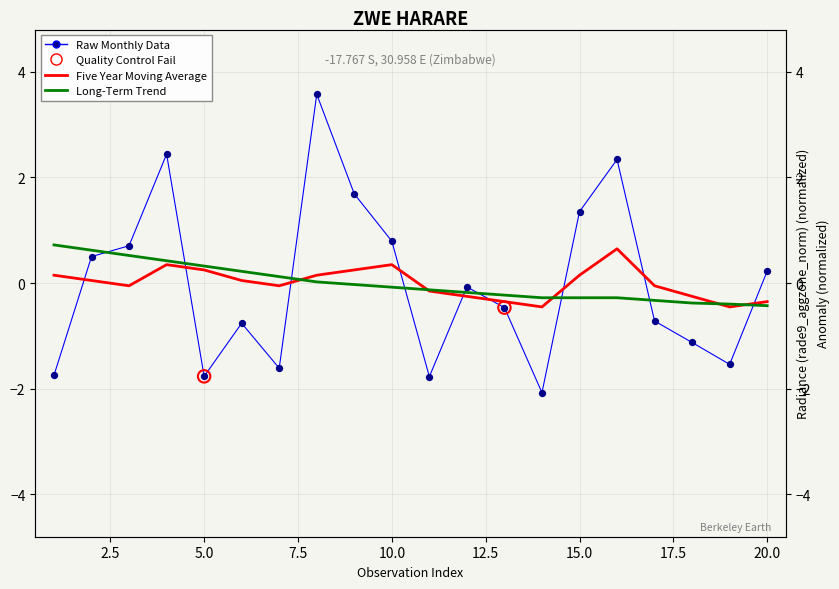

Is the value of five_year_ma at 2 greater than the value of rade9_aggzone_norm at 5?

Yes